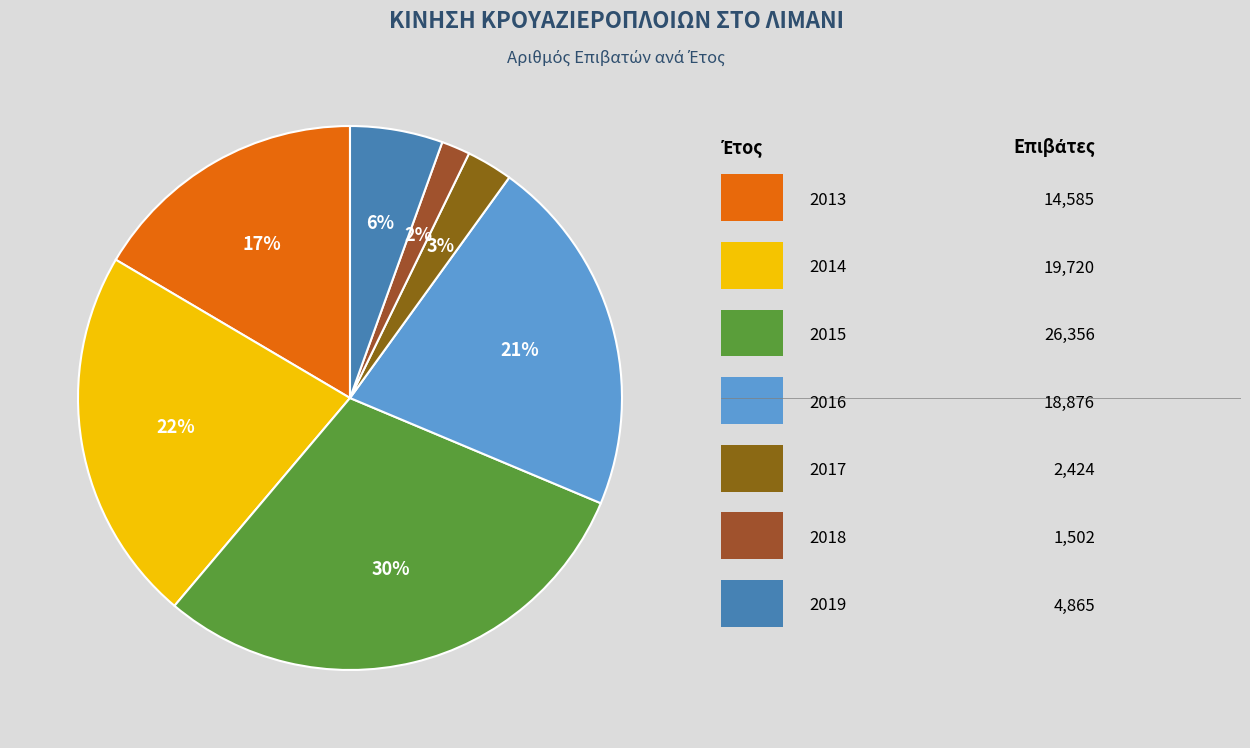

How many slices are in this pie chart?

7